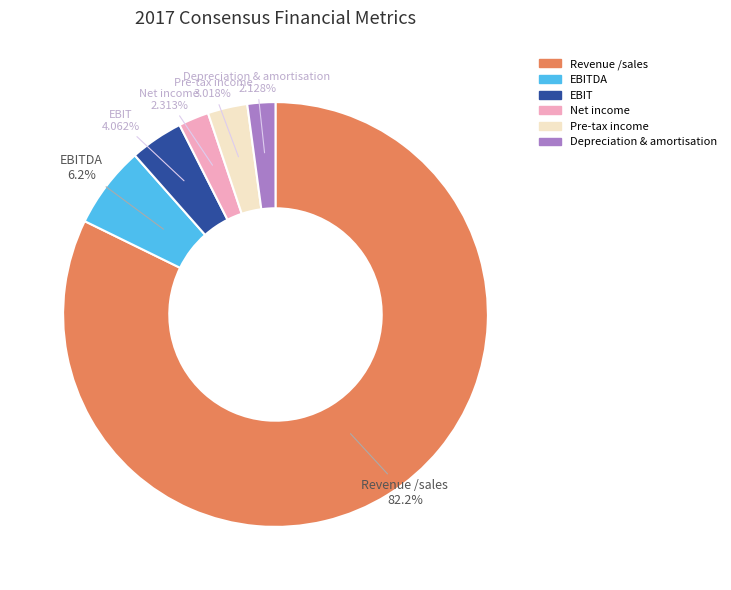

To the nearest percent, what is the average slice percentage?

17%